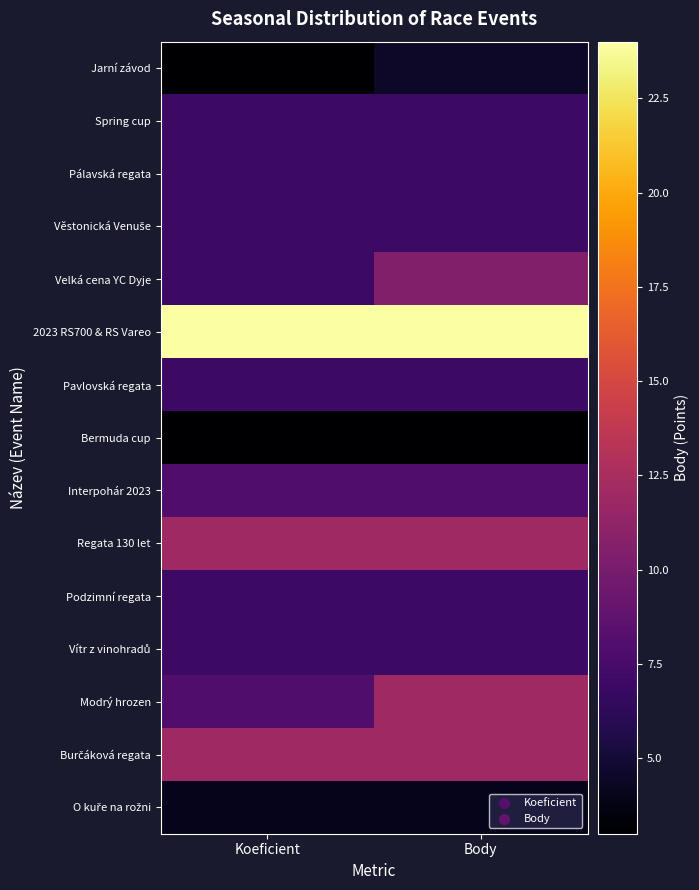

What is the total value across all series at Koeficient?

123.0